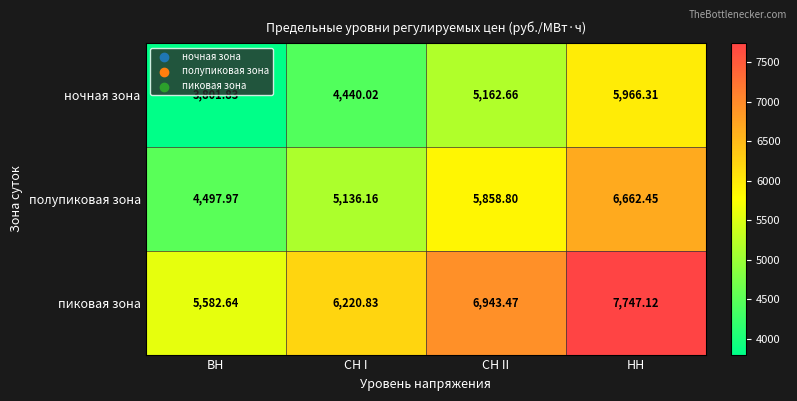

Which series has the largest total across all categories?

пиковая зона